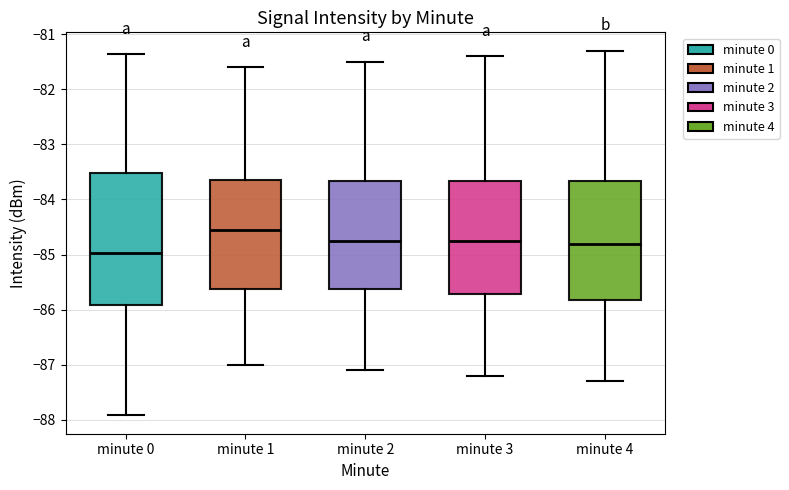

Which box has the highest median line?

minute 1